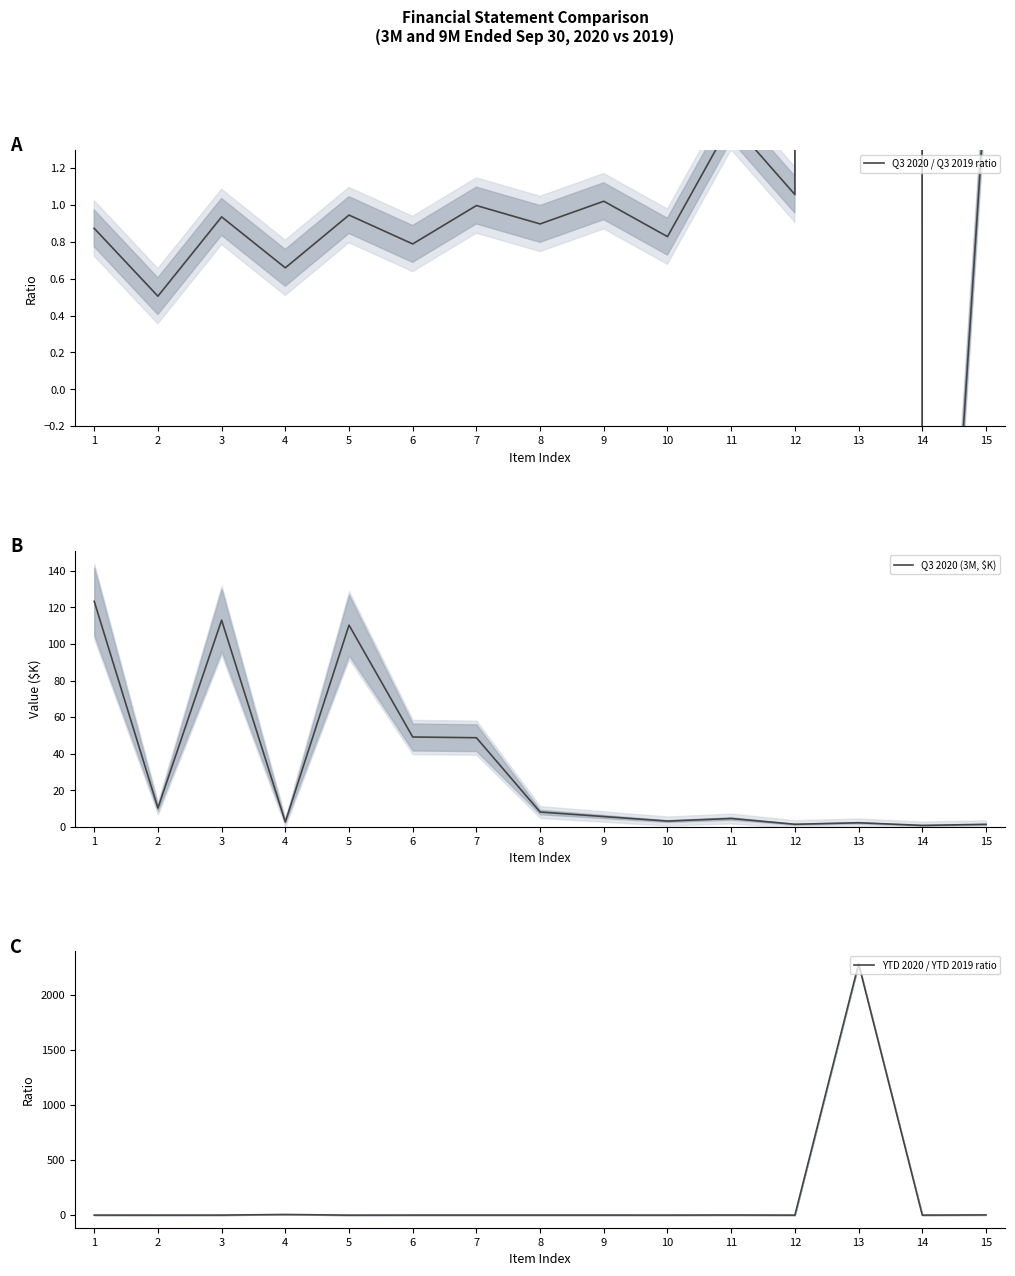

What is the difference between the highest and lowest values at 4?

5.8